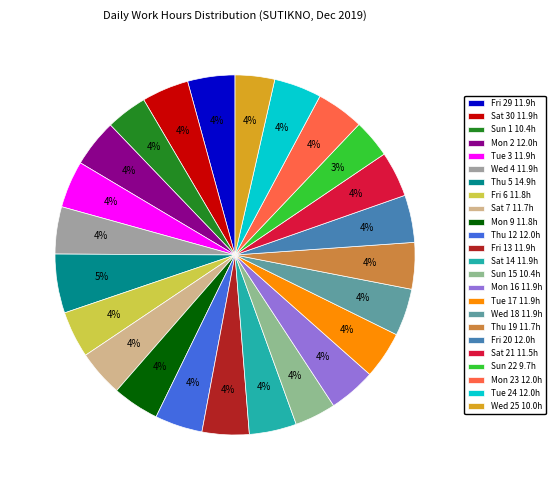

Does any single category account for the majority?

No